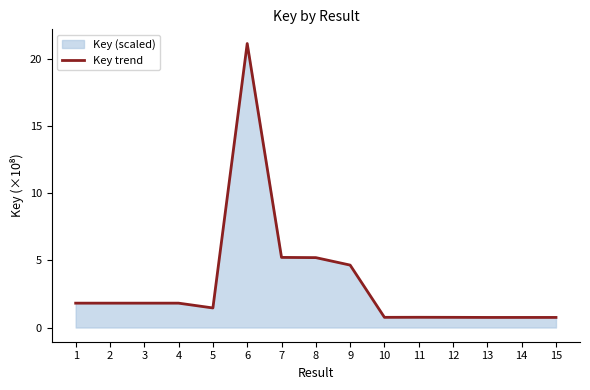

At which category does the data reach its first local valley?

5